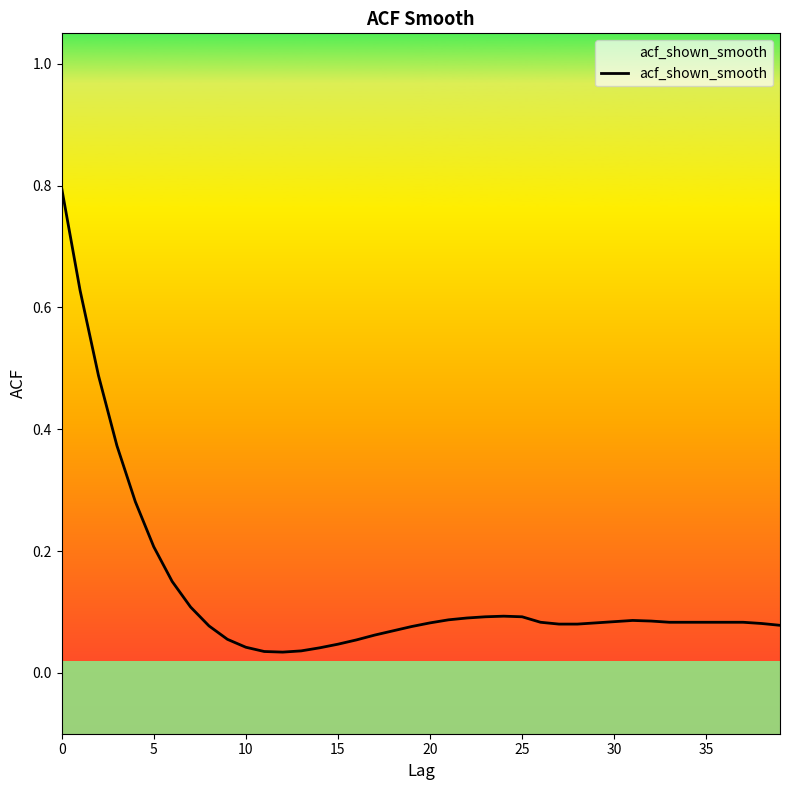

Read the value at 20.

0.1